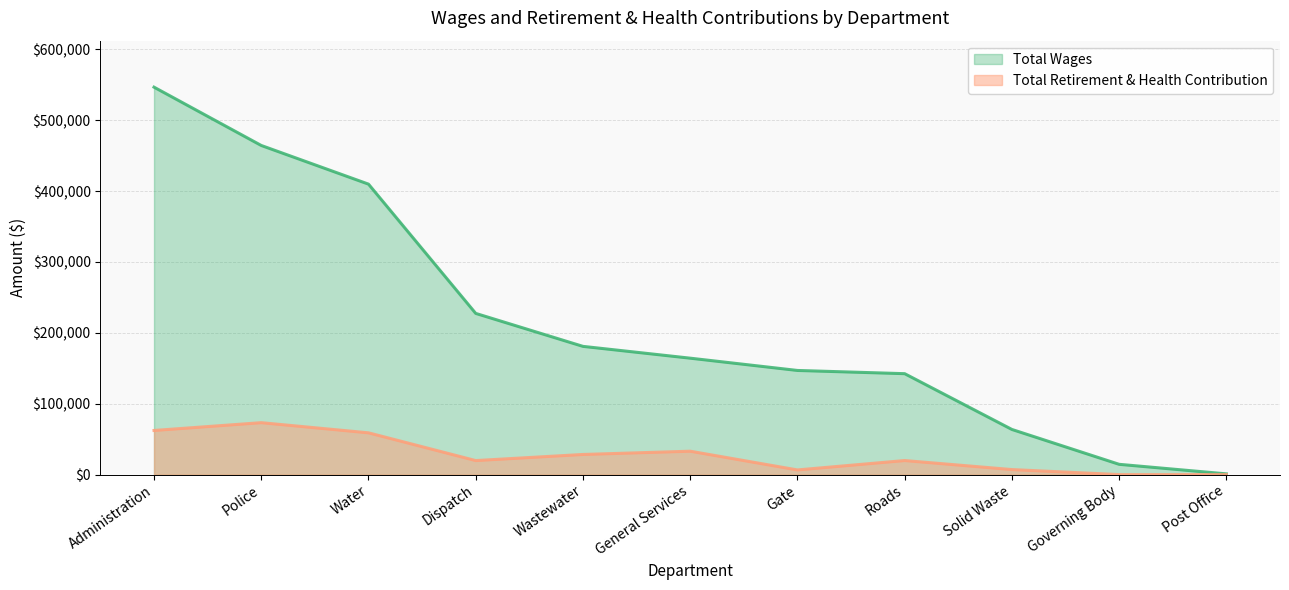

What are all the series names shown in the legend?

Total Wages, Total Retirement & Health Contribution